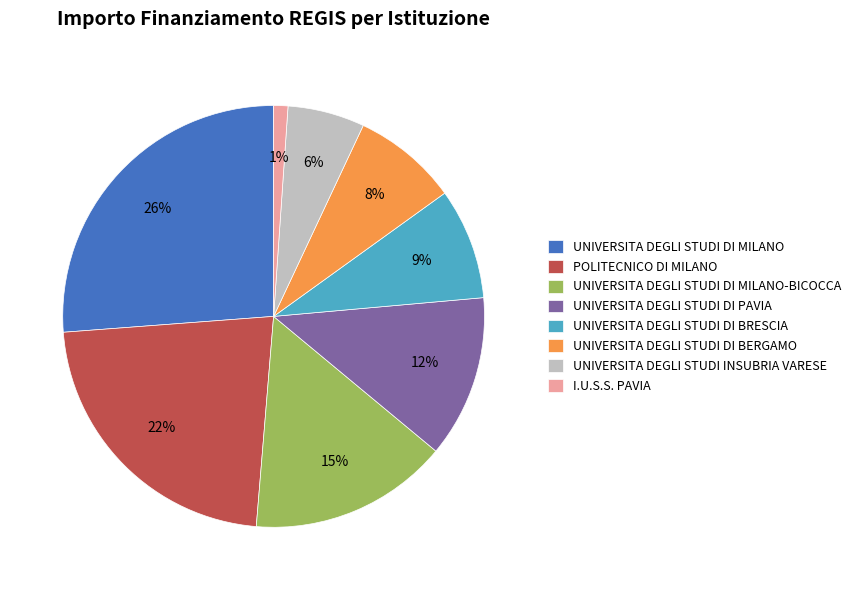

Do I.U.S.S. PAVIA and UNIVERSITA DEGLI STUDI DI PAVIA together represent more than half of the pie?

No